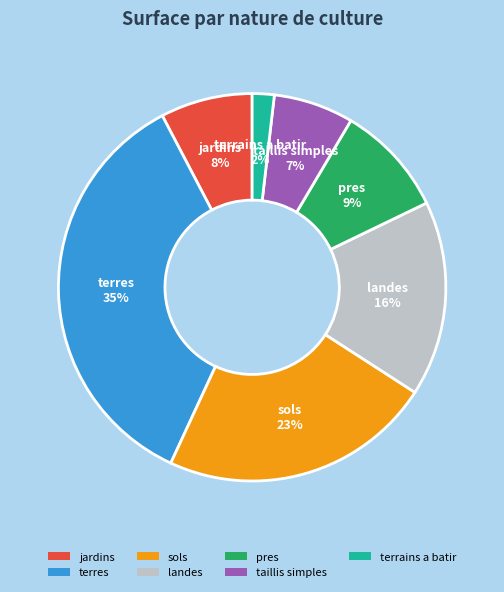

Which category has the smallest portion of the pie?

terrains a batir